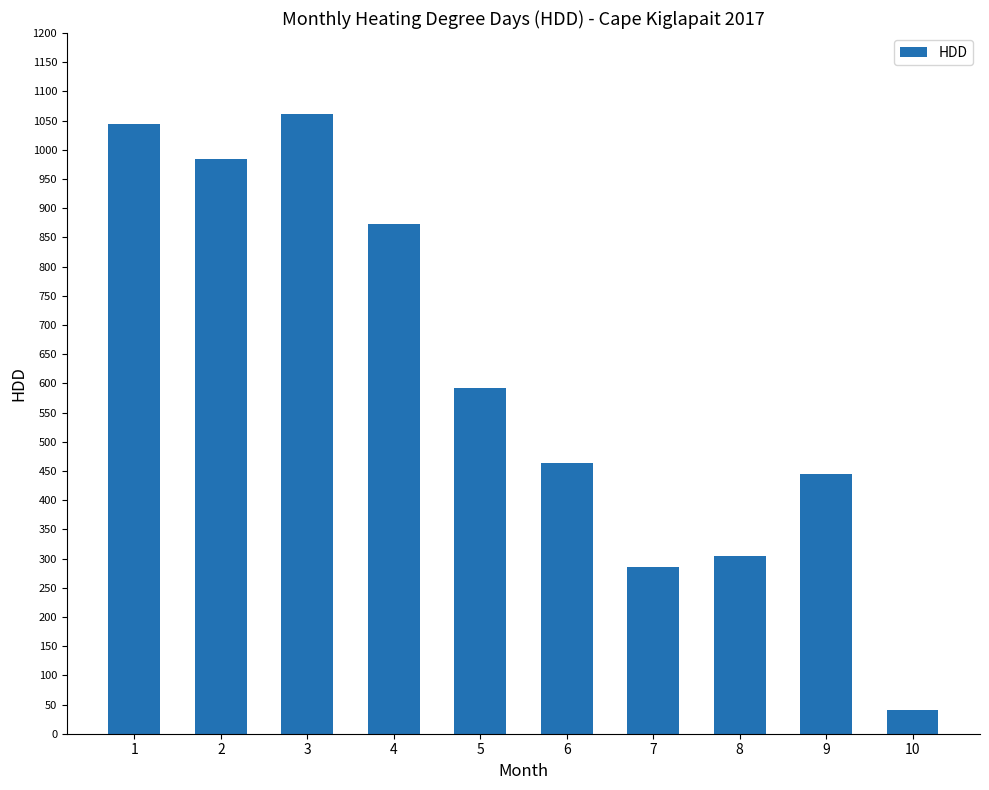

Is it true that the value at 9 is 445.1?

True